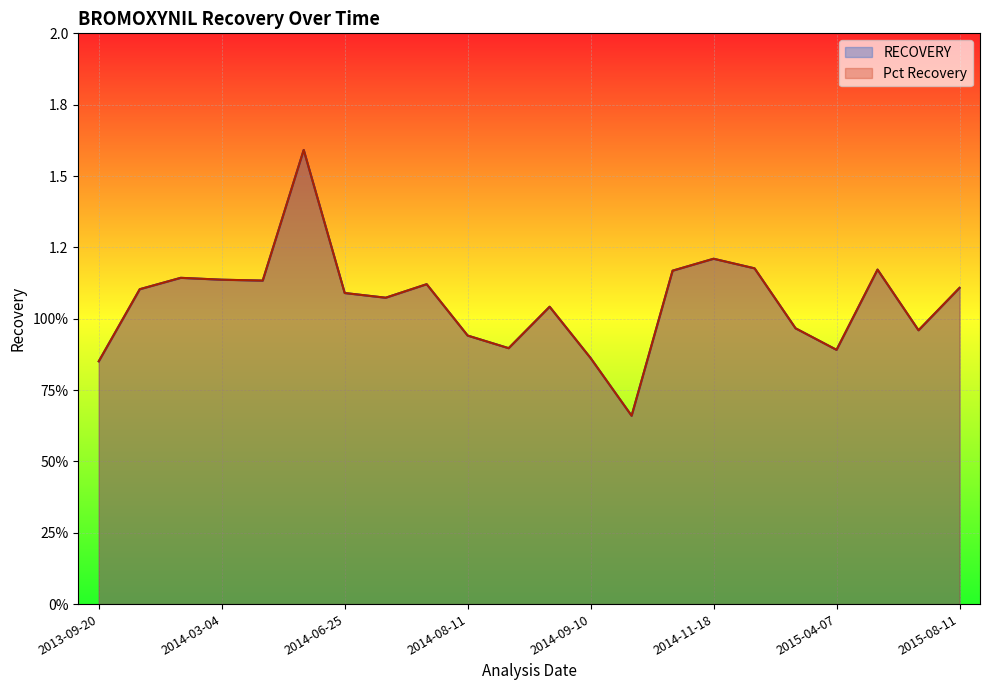

At which category does the chart reach its minimum across all series?

2014-09-23